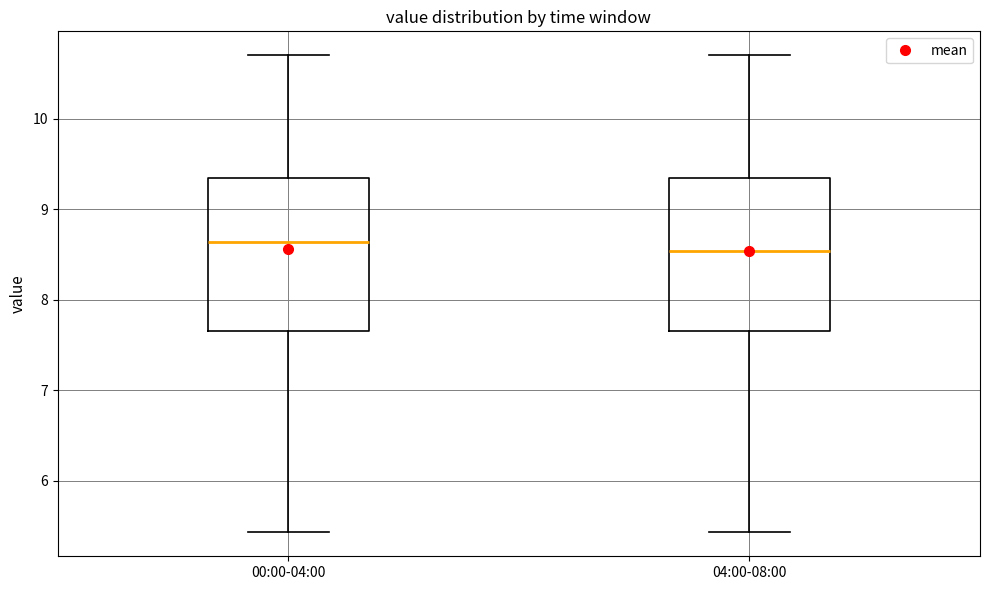

Reading left to right, read every box against the y-axis: the position of its median line, the range the box covers, and the ends of its whiskers. The values are not printed on the chart, so give them approximately, as read against the axis.

00:00-04:00: median 8.6, box 7.7 to 9.3, whiskers 5.4 to 10.7
04:00-08:00: median 8.5, box 7.7 to 9.3, whiskers 5.4 to 10.7